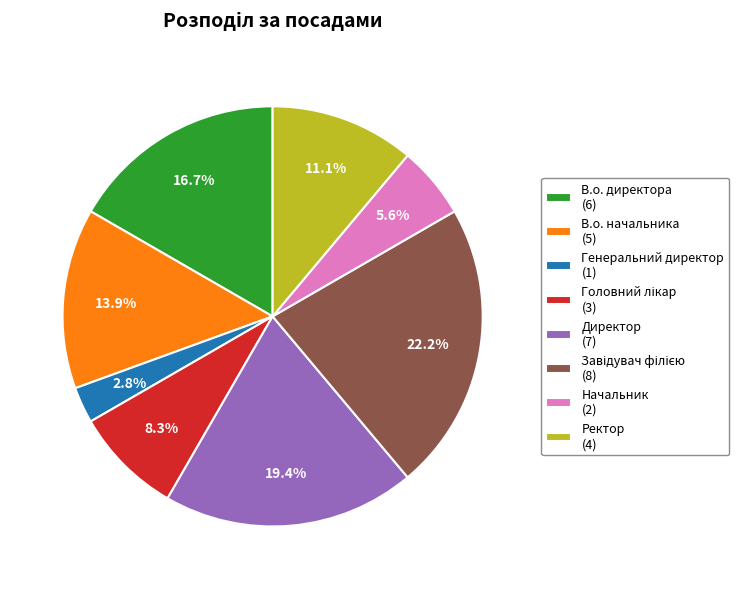

Approximately how many times larger is the value at Ректор compared to Начальник?

2.0